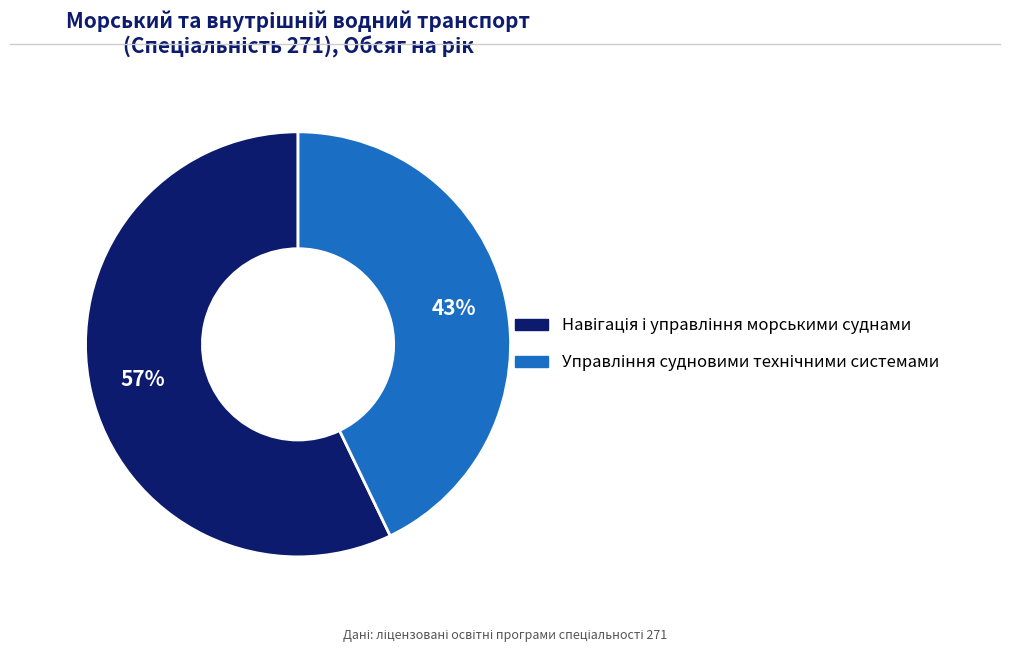

To the nearest percent, what is the difference between the largest and smallest slice percentages?

14%